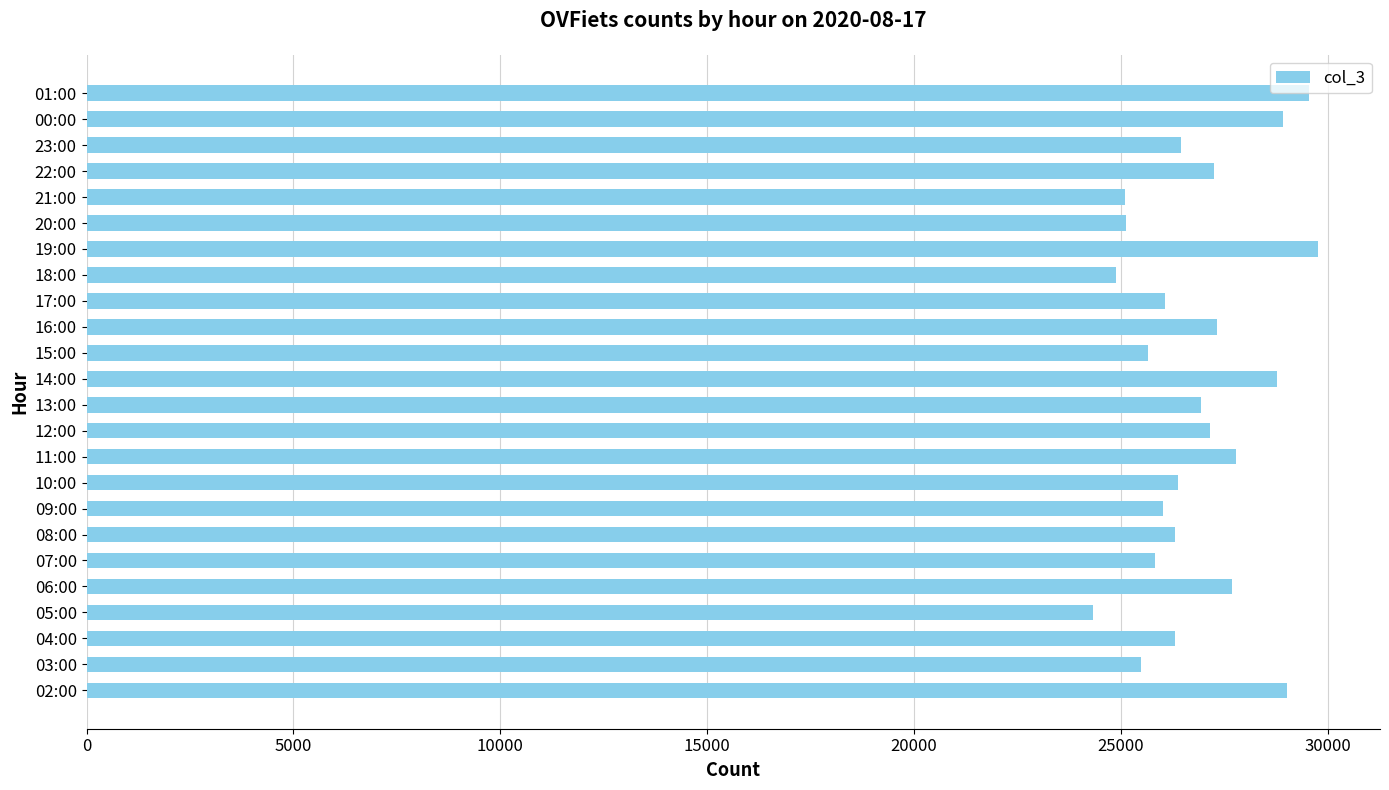

What is the minimum value shown in the chart?

24326